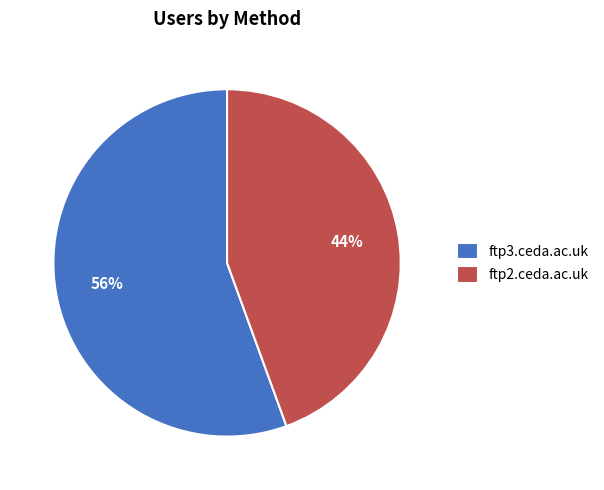

Is there a majority slice in this chart?

Yes